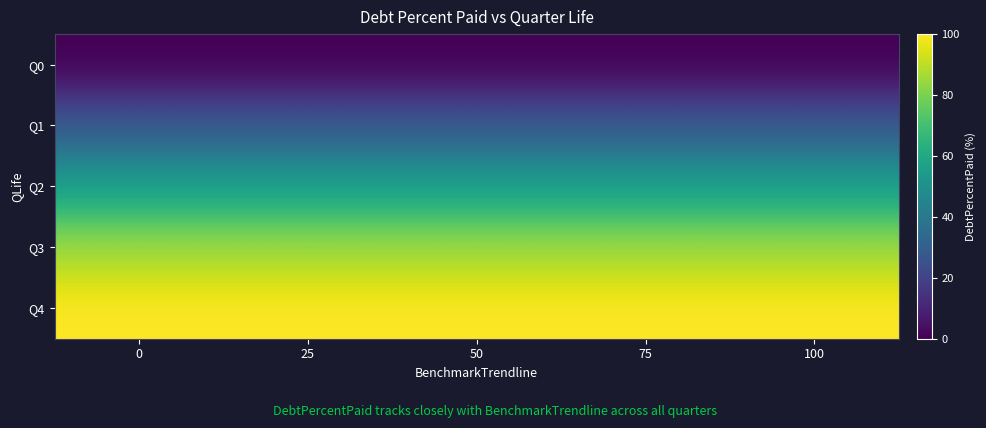

List the series in order of their peak value, highest first.

Q4, Q3, Q2, Q1, Q0